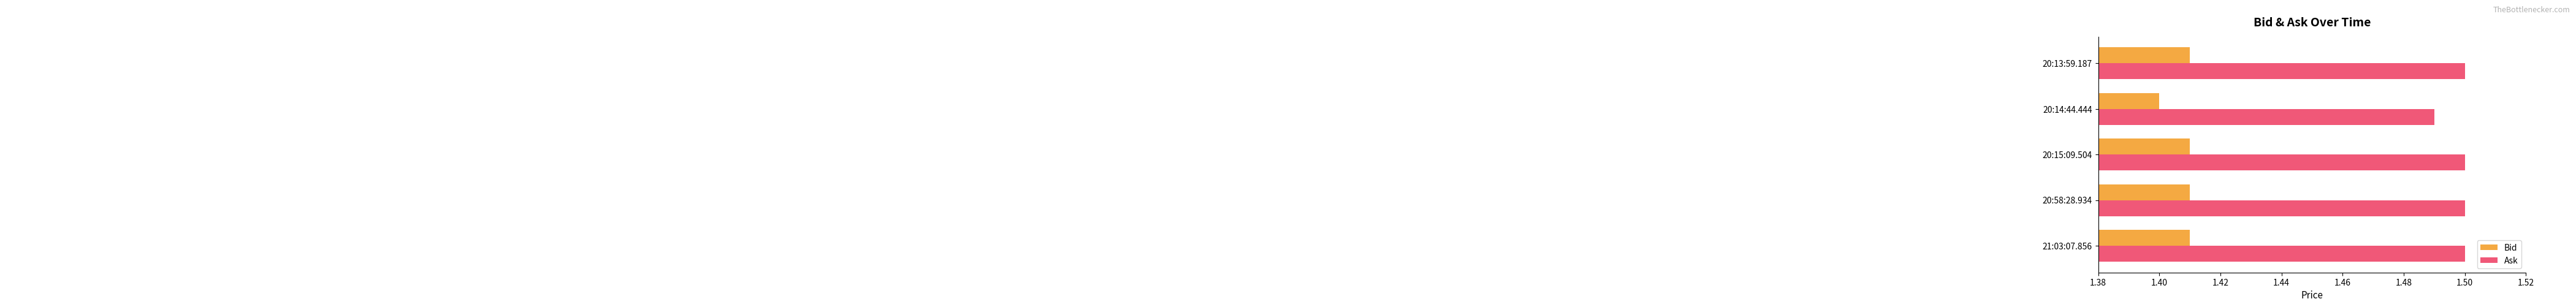

What is the sum of all Ask values?

7.5